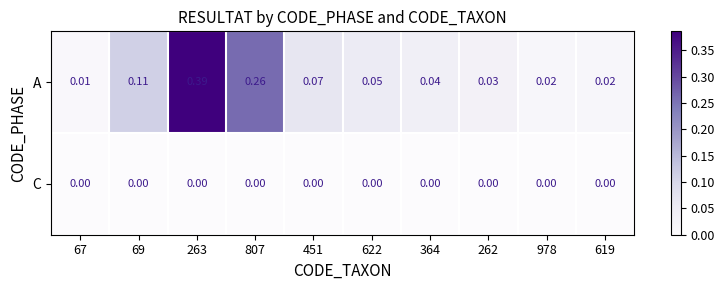

List the series in order of their overall mean, highest first.

A, C